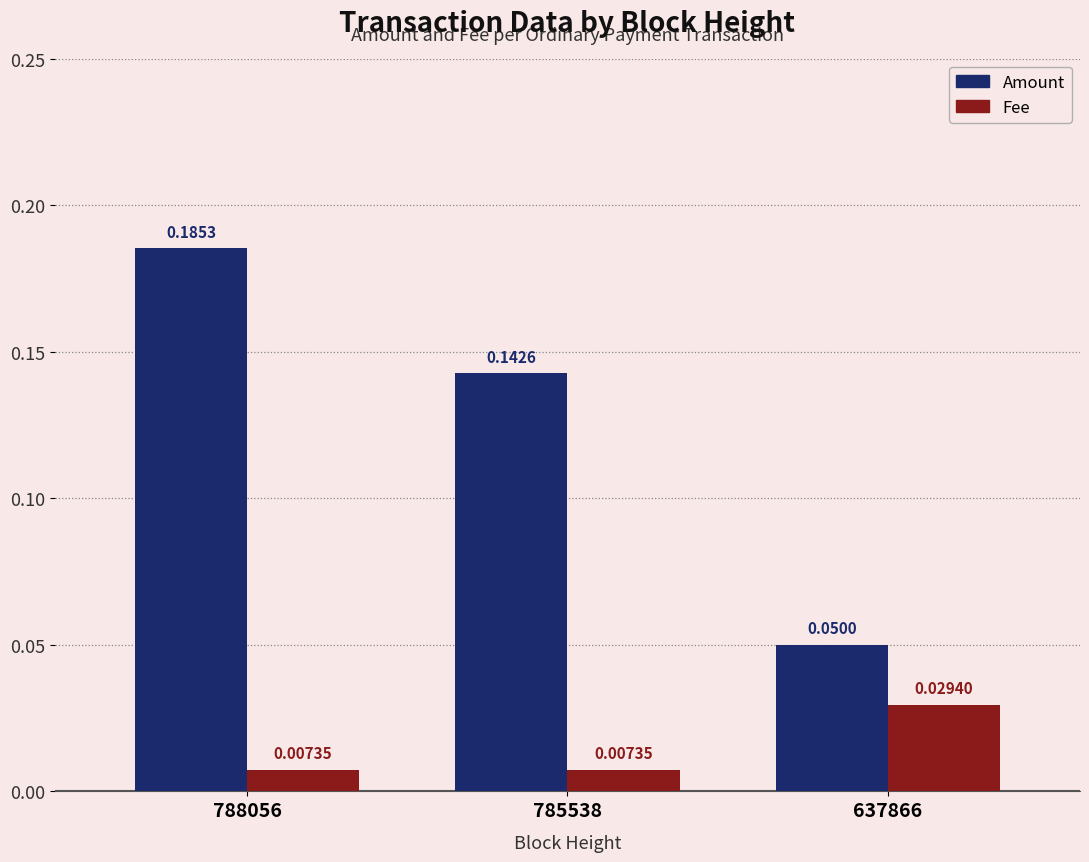

Which series has the widest spread of values?

Amount